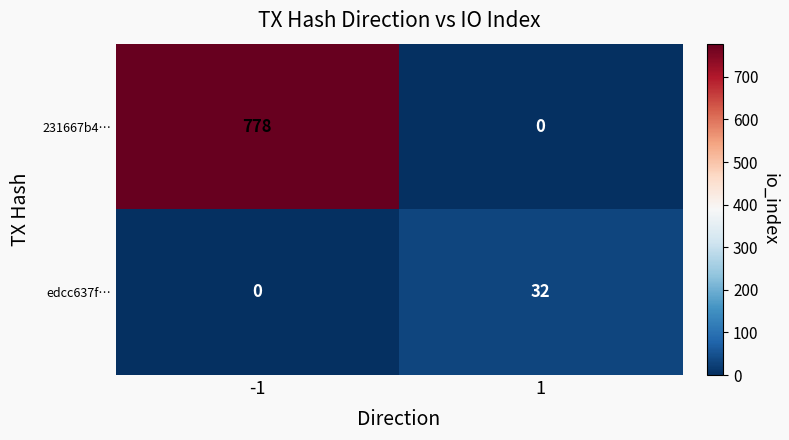

At 1, list the series in order from smallest to largest.

231667b4…, edcc637f…